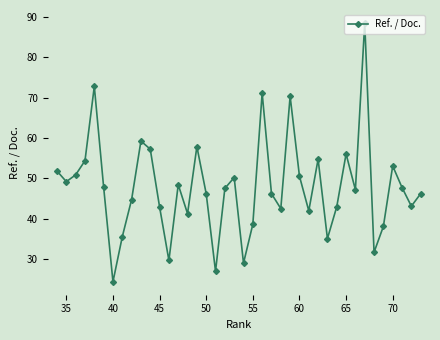

Is this an area chart (filled region under the line)?

No